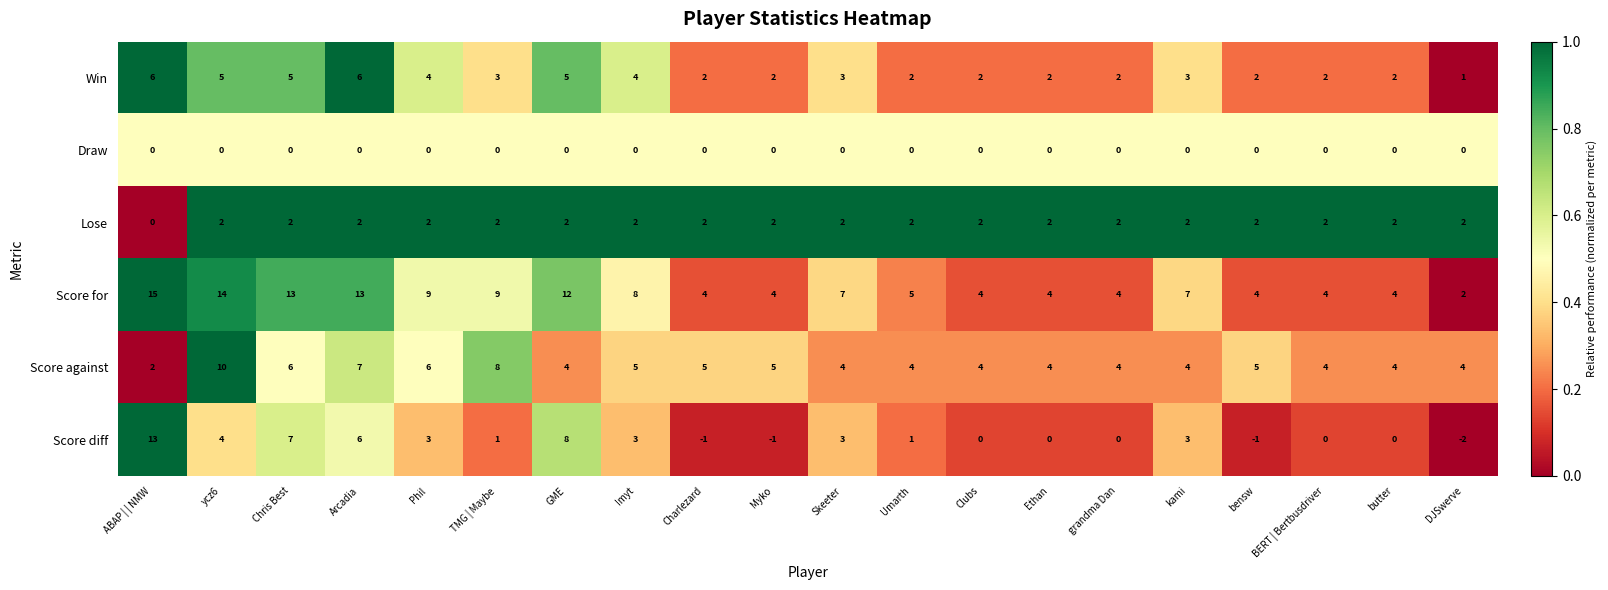

What is the difference between the highest and lowest values at Myko?

6